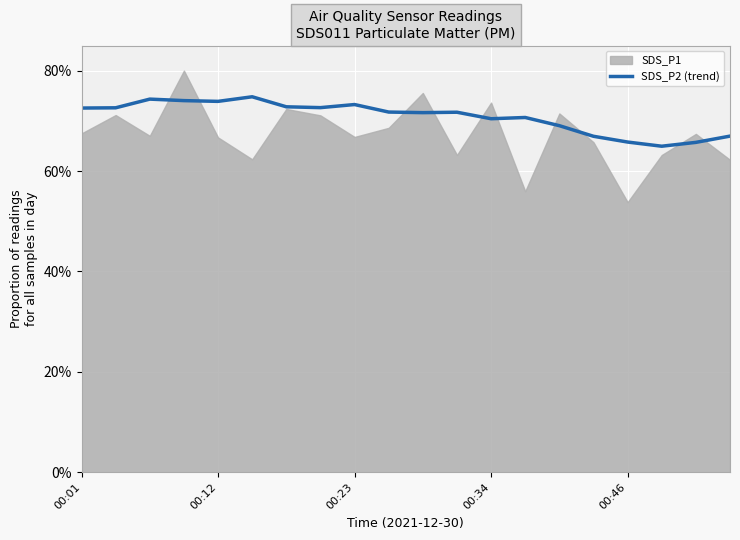

The value at 17 is 25.3. True or false?

False